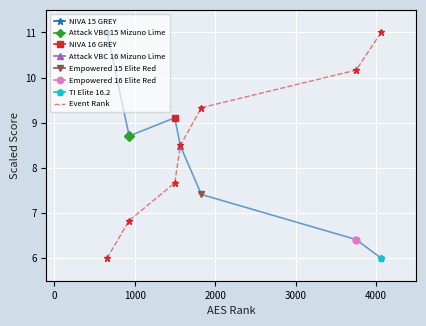

What is the highest value of the Event Rank series?

11.0